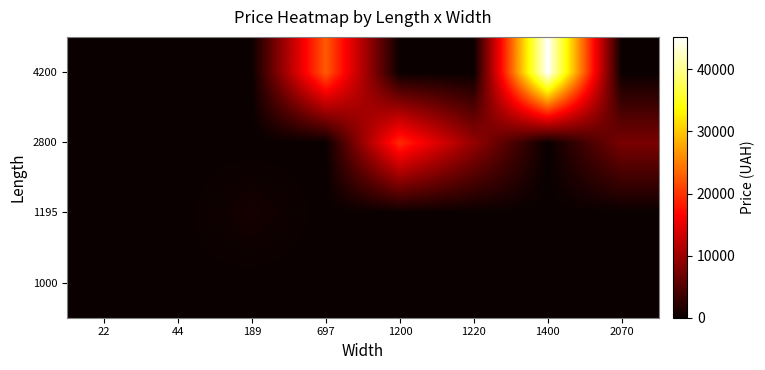

Between 22 and 189, which series saw the biggest shift?

1195